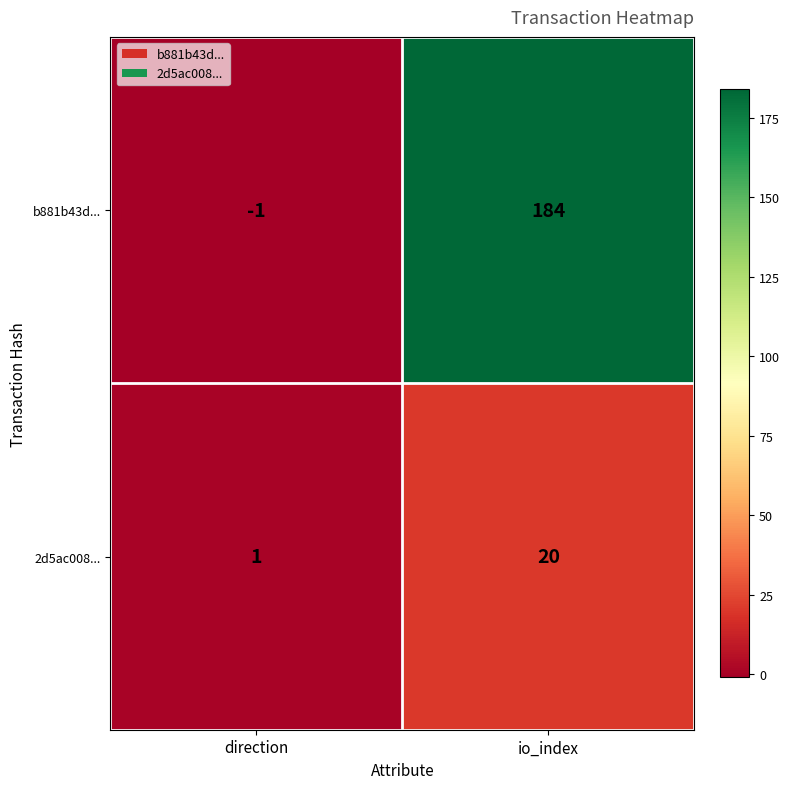

At which label does b881b43d... reach its minimum?

direction